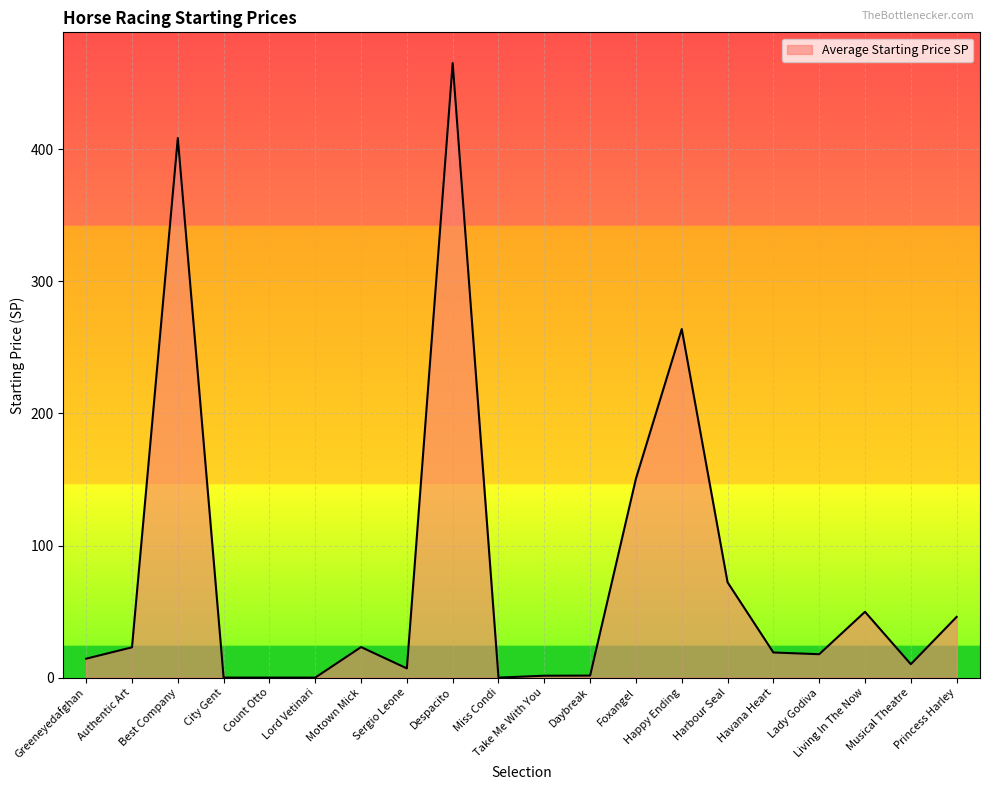

Does the chart display data point markers on the line(s)?

No